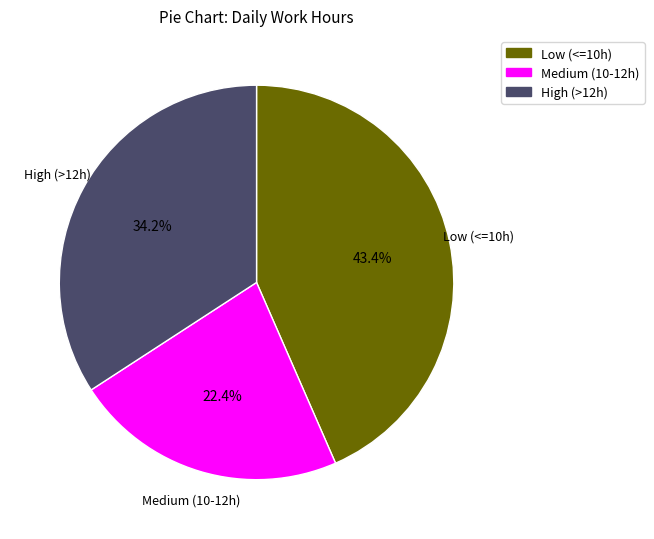

Does any single category account for the majority?

No